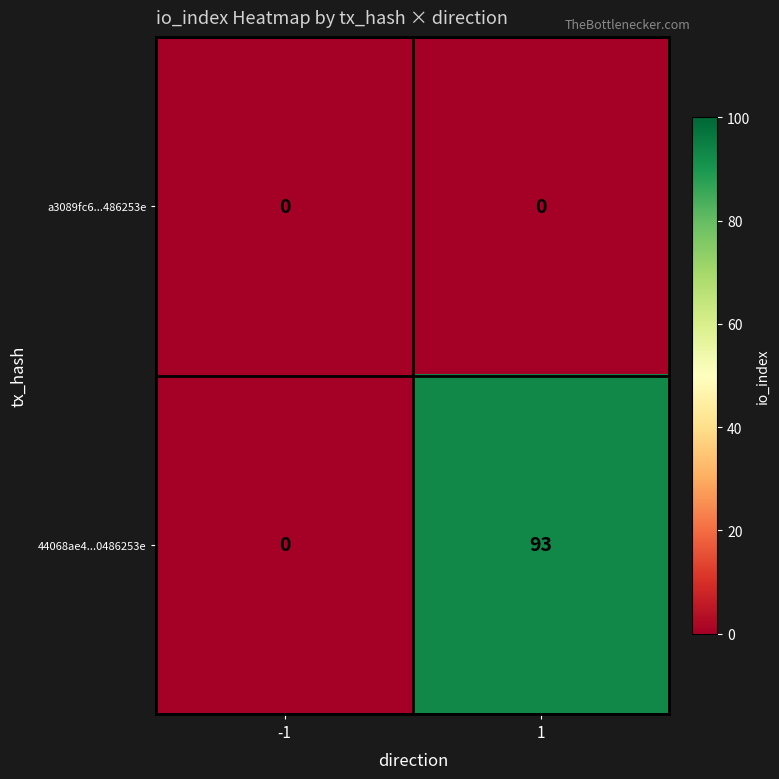

Which series has the largest total across all categories?

44068ae4...0486253e